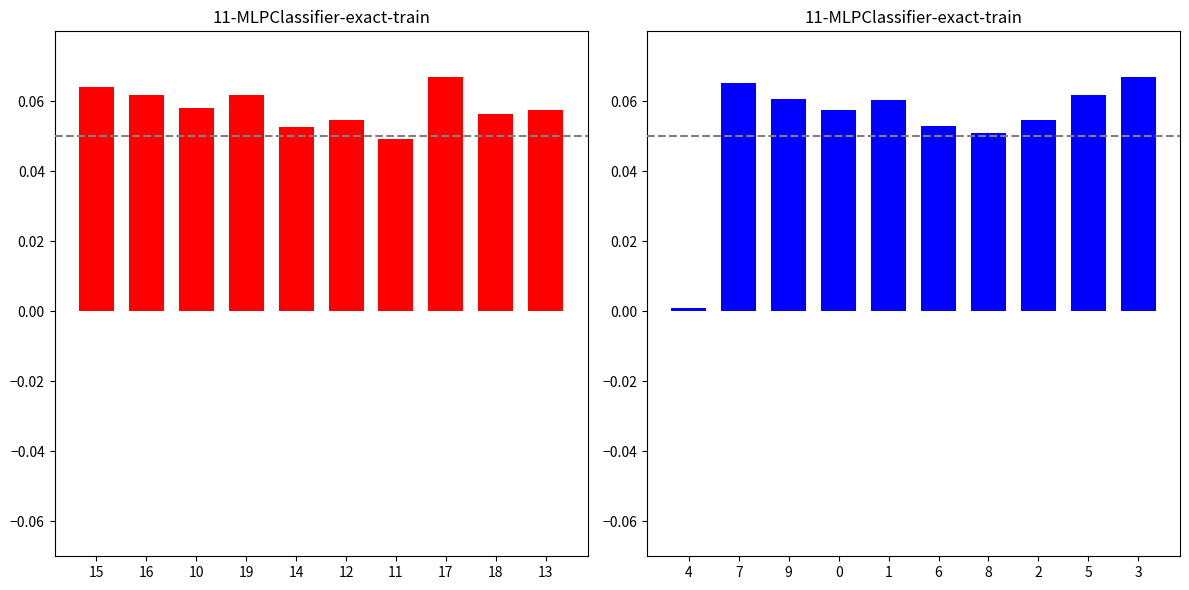

How many mean_intensity_left values are between 0 and 1?

10